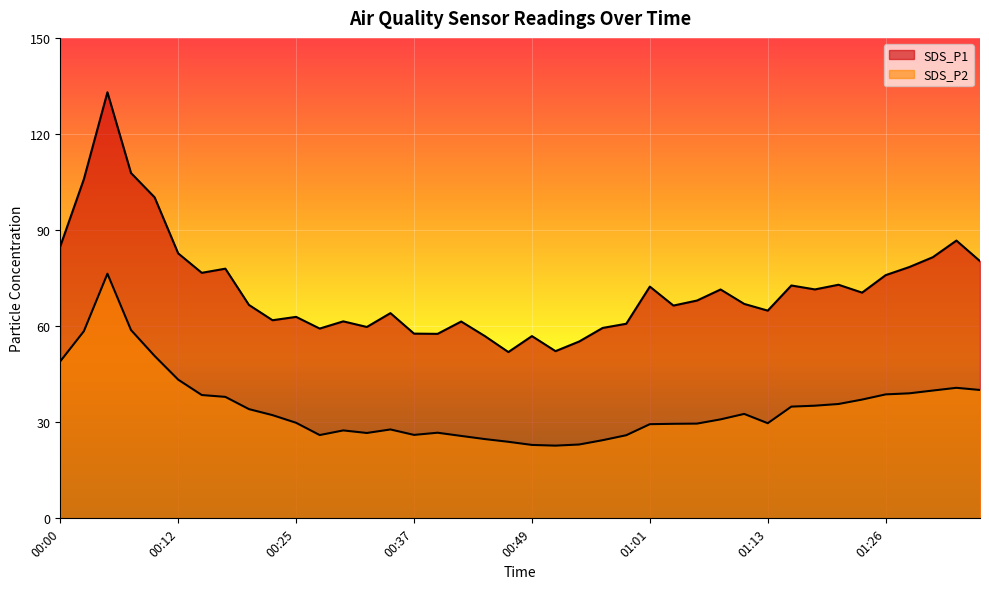

Between 00:54 and 01:35, which series saw the biggest shift?

SDS_P1